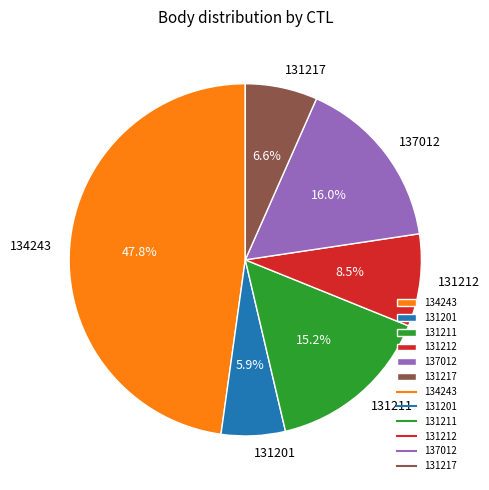

Does 137012 account for over 50% of the chart?

No